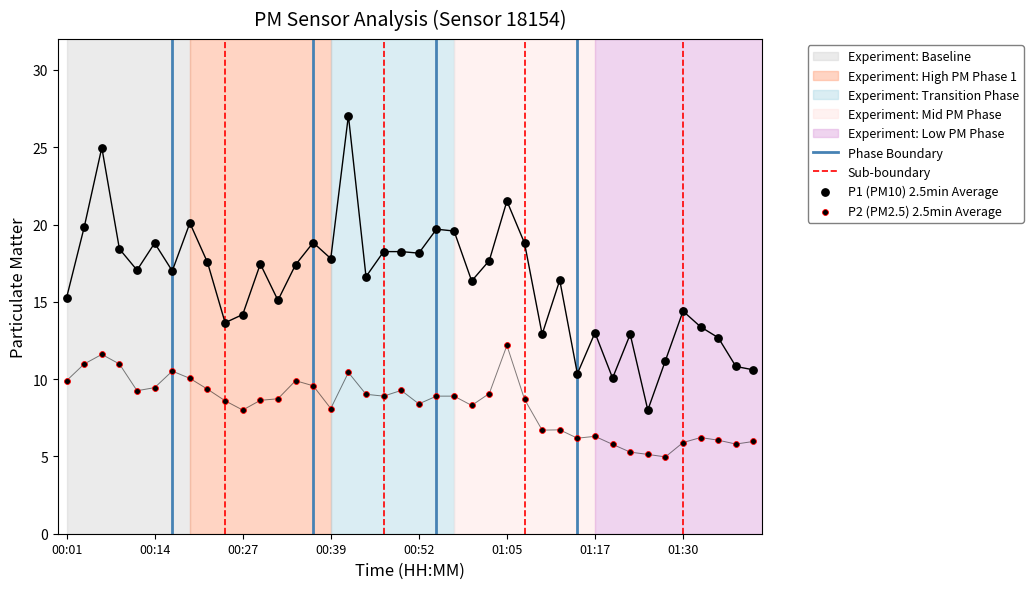

What are all the series names shown in the legend?

P1, P2